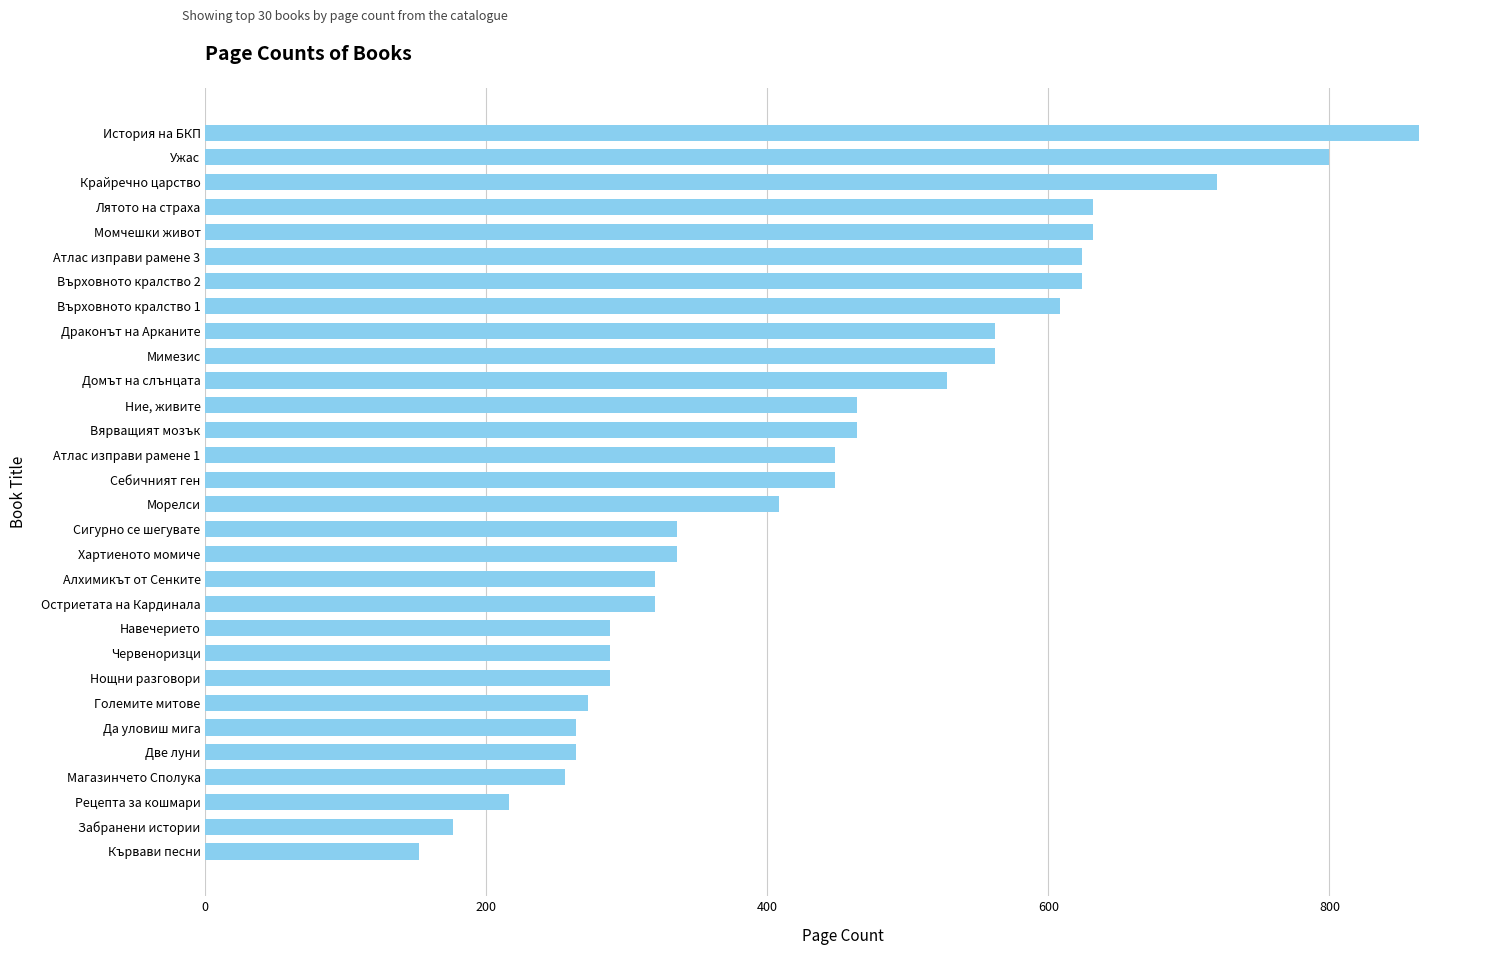

Reading top to bottom, extract all data points from this chart.

История на БКП=864	Ужас=800	Крайречно царство=720	Лятото на страха=632	Момчешки живот=632	Атлас изправи рамене 3=624	Върховното кралство 2=624	Върховното кралство 1=608	Драконът на Арканите=562	Мимезис=562	Домът на слънцата=528	Ние, живите=464	Вярващият мозък=464	Атлас изправи рамене 1=448	Себичният ген=448	Морелси=408	Сигурно се шегувате=336	Хартиеното момиче=336	Алхимикът от Сенките=320	Остриетата на Кардинала=320	Навечерието=288	Червеноризци=288	Нощни разговори=288	Големите митове=272	Да уловиш мига=264	Две луни=264	Магазинчето Сполука=256	Рецепта за кошмари=216	Забранени истории=176	Кървави песни=152